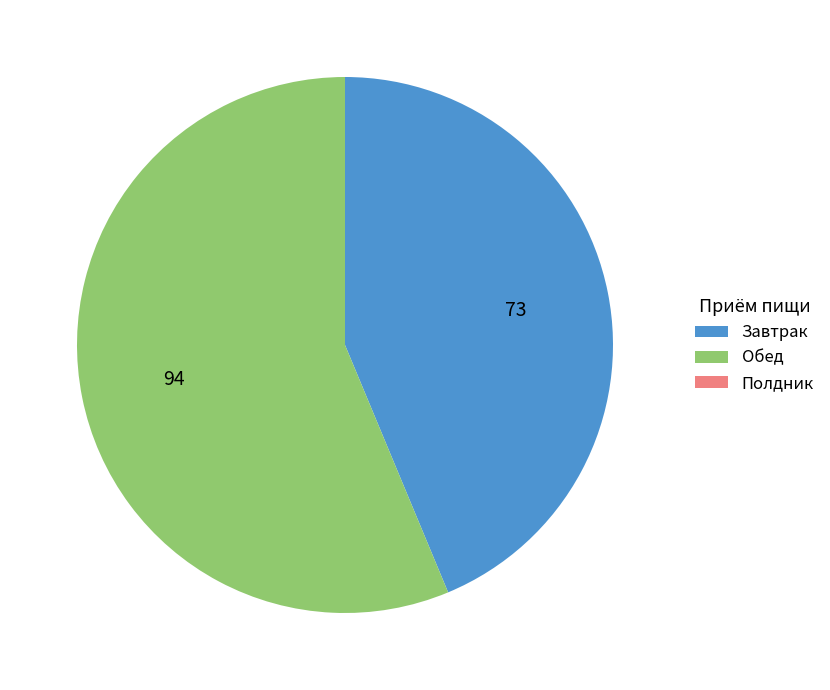

Is there any slice that represents more than half of the pie?

Yes